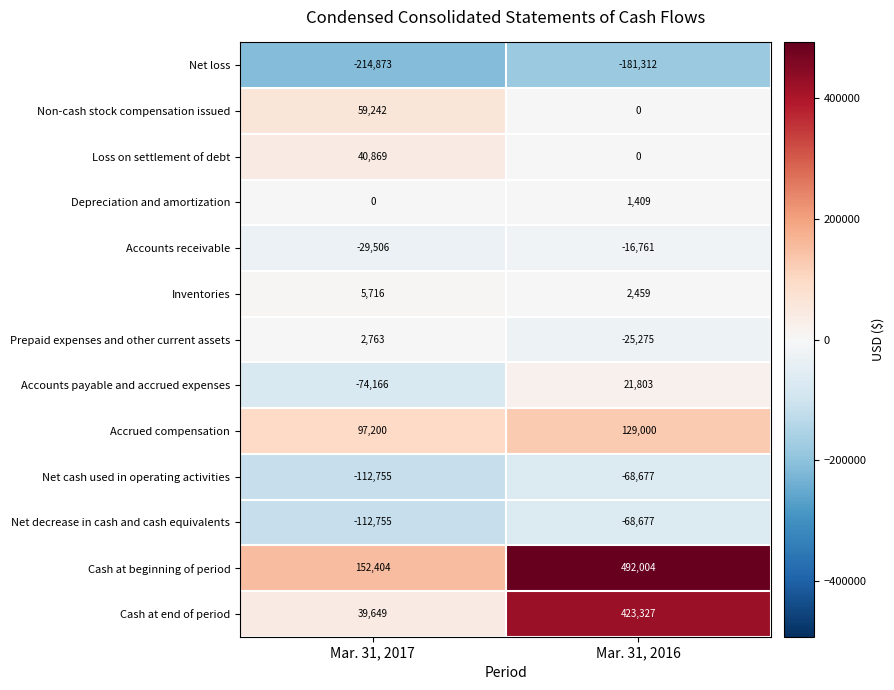

At how many categories does at least one series exceed 139144?

2